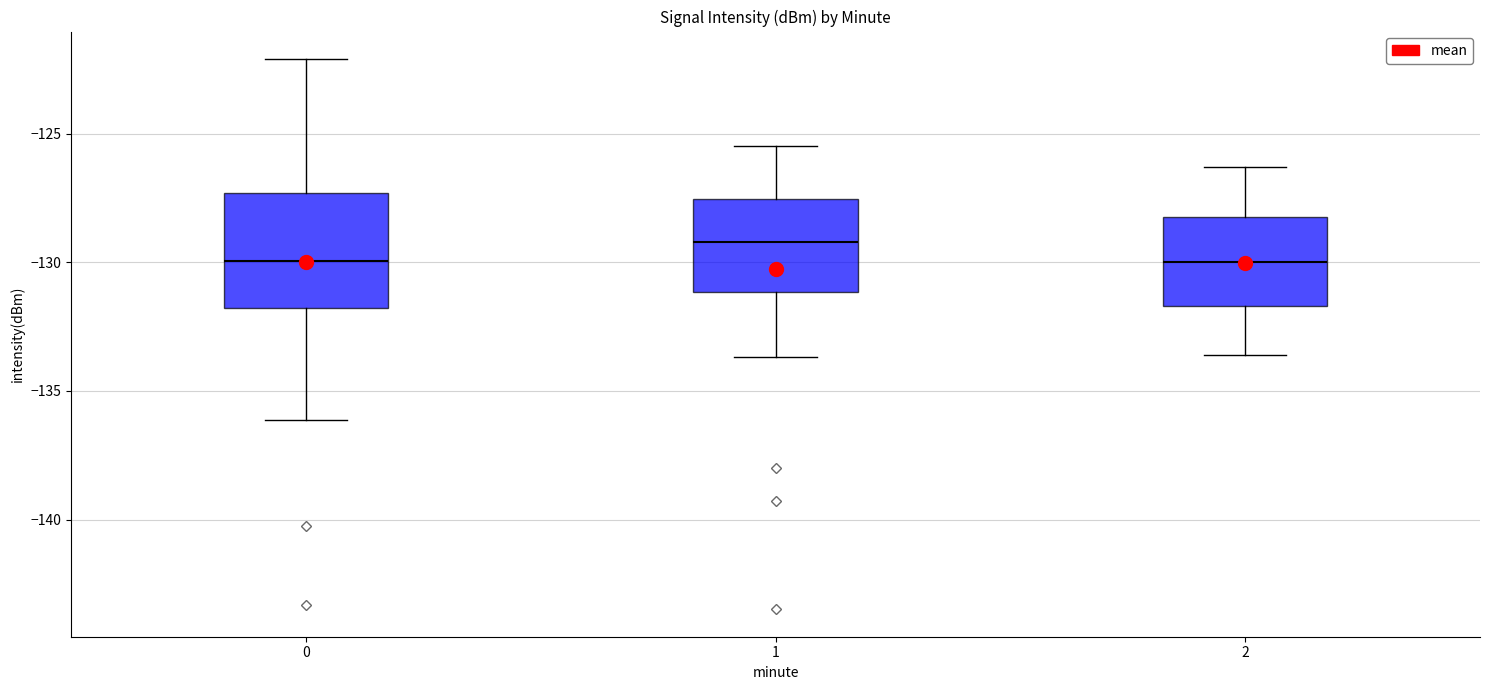

Reading left to right, transcribe this box plot: for each box, give where its median line is, the range the box spans, and where its two whiskers end, as read against the y-axis. The values are not printed on the chart, so give them approximately, as read against the axis.

0: median -130.0, box -132.0 to -127.5, whiskers -136.0 to -122.0
1: median -129.0, box -131.0 to -127.5, whiskers -133.5 to -125.5
2: median -130.0, box -131.5 to -128.0, whiskers -133.5 to -126.5